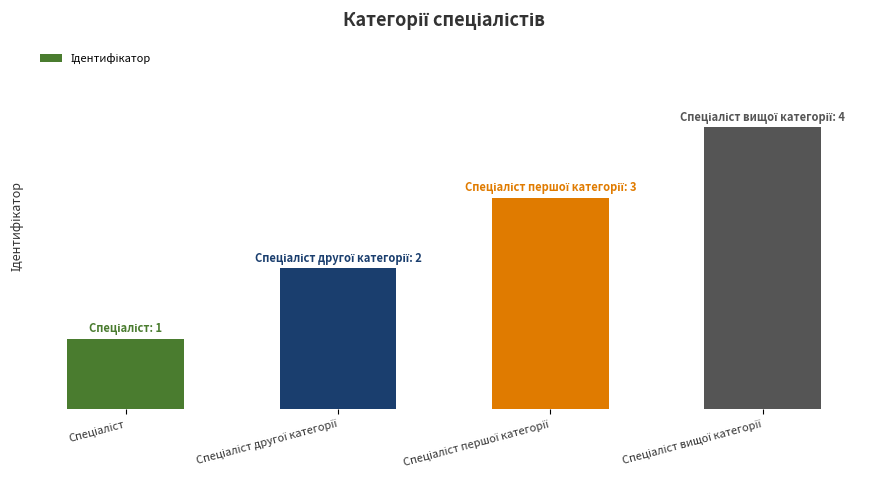

How many data points are less than 3?

2